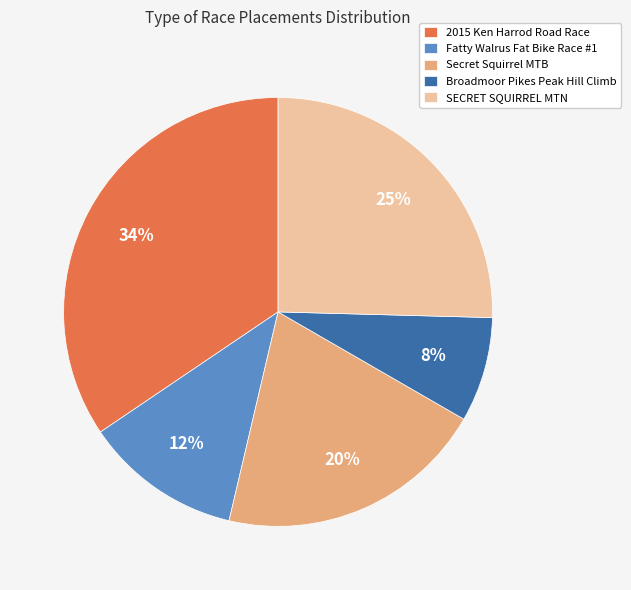

Does Secret Squirrel MTB account for over 50% of the chart?

No